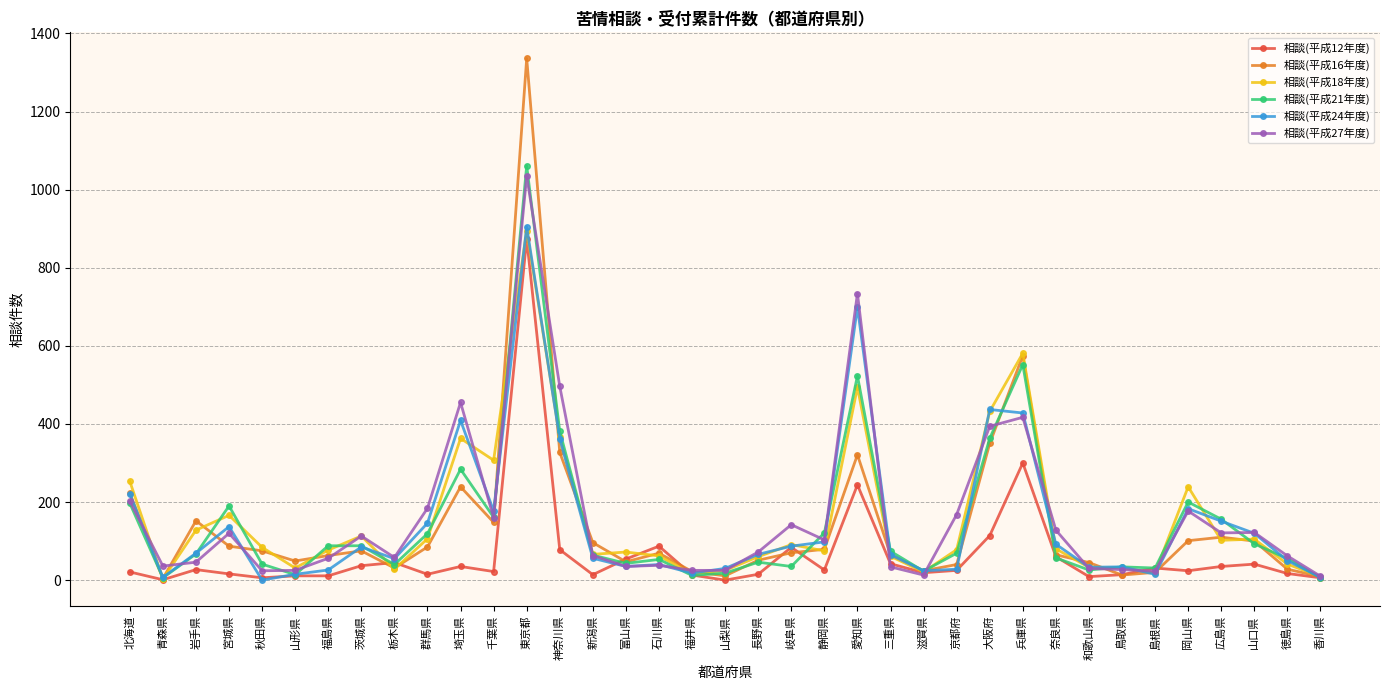

What is the value of the 相談(平成24年度) point at the 26th from the left?

28